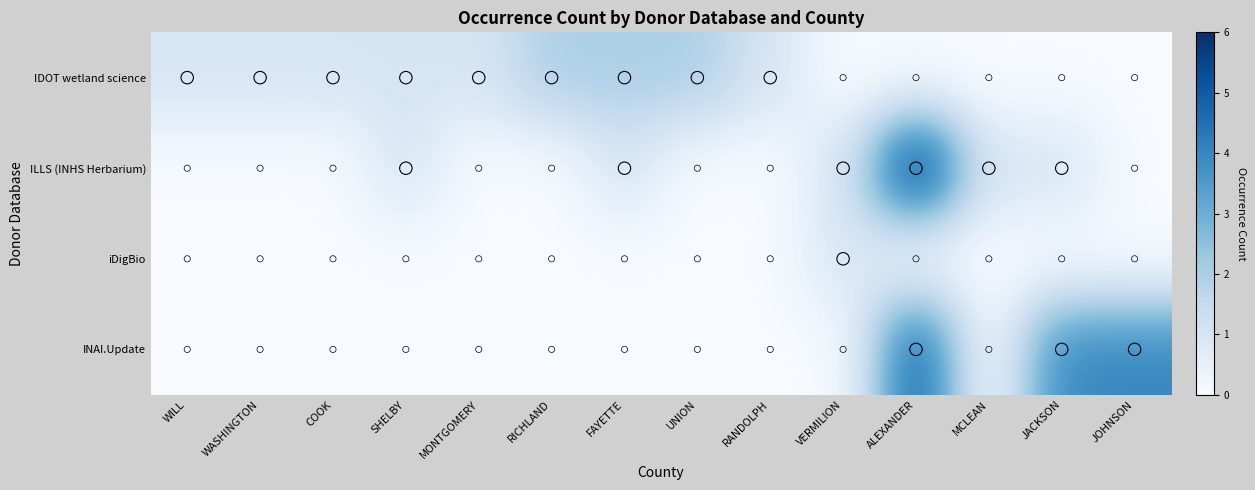

Which label corresponds to the largest value in the chart?

ALEXANDER